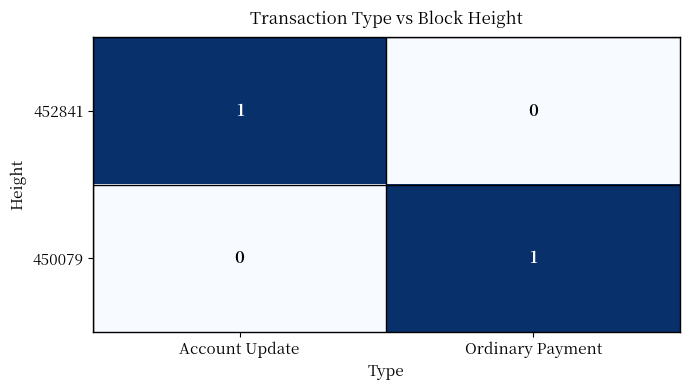

True or false: 450079 has a value of 0 at Account Update.

True